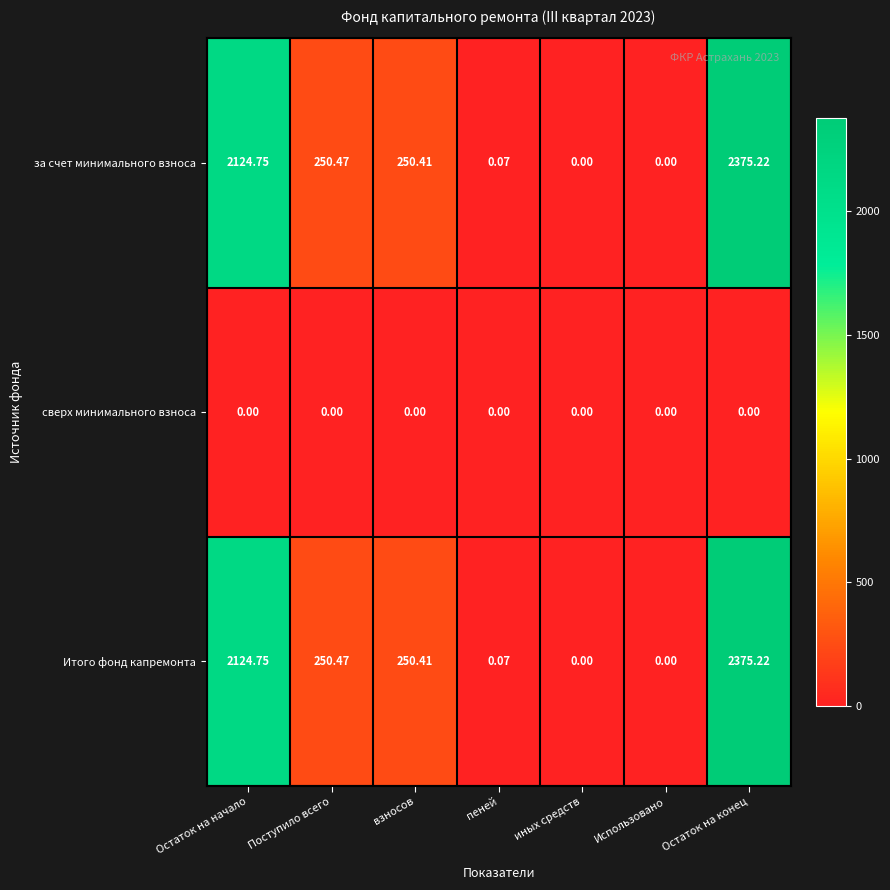

At which label does за счет минимального взноса first exceed 250?

Остаток на начало